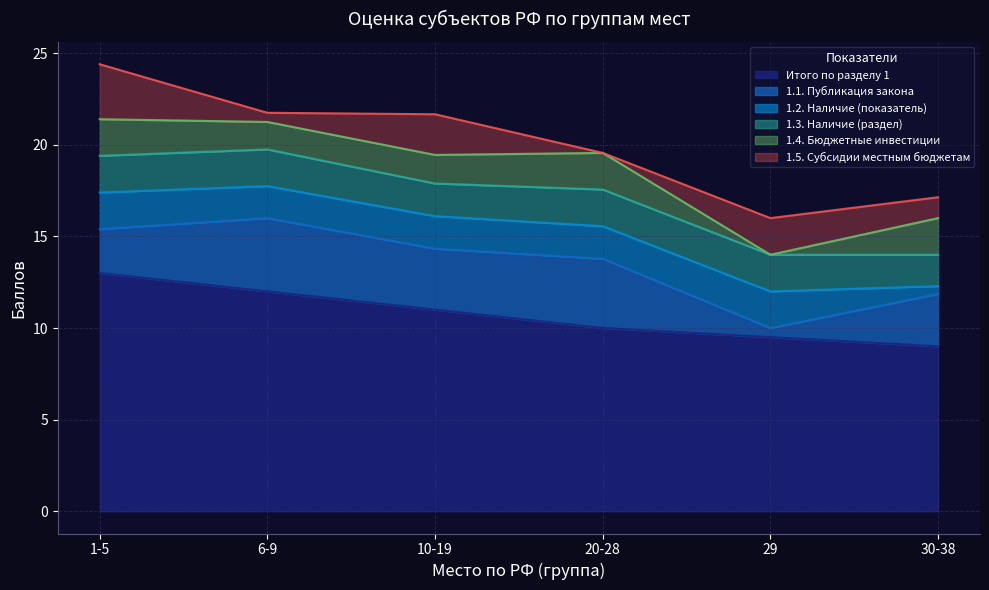

Which category has the highest value in the 1.3. Наличие (раздел) series?

1-5